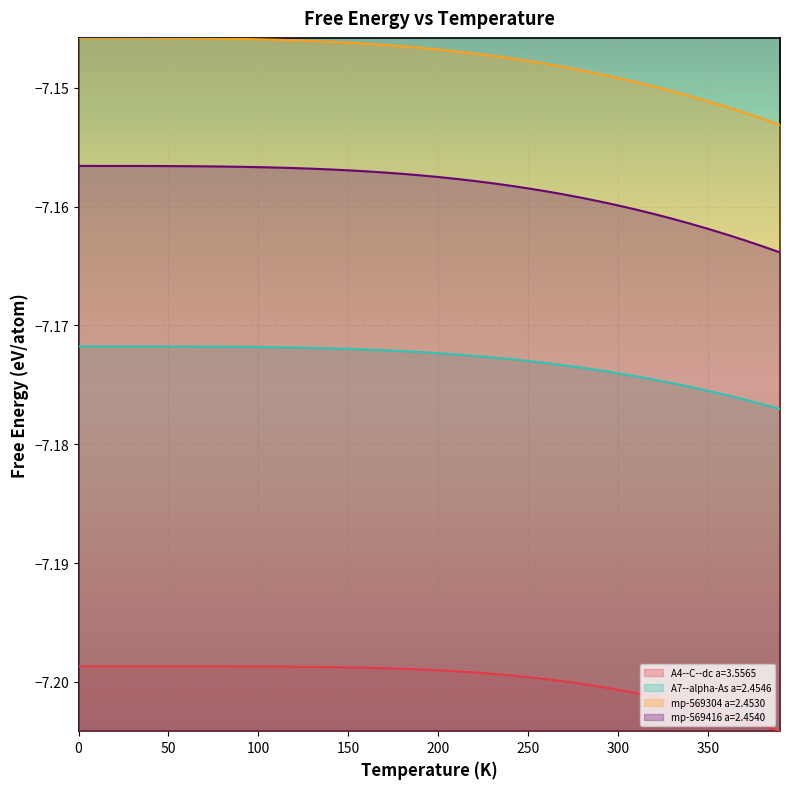

Which series has the largest total across all categories?

mp-569304 a=2.4530